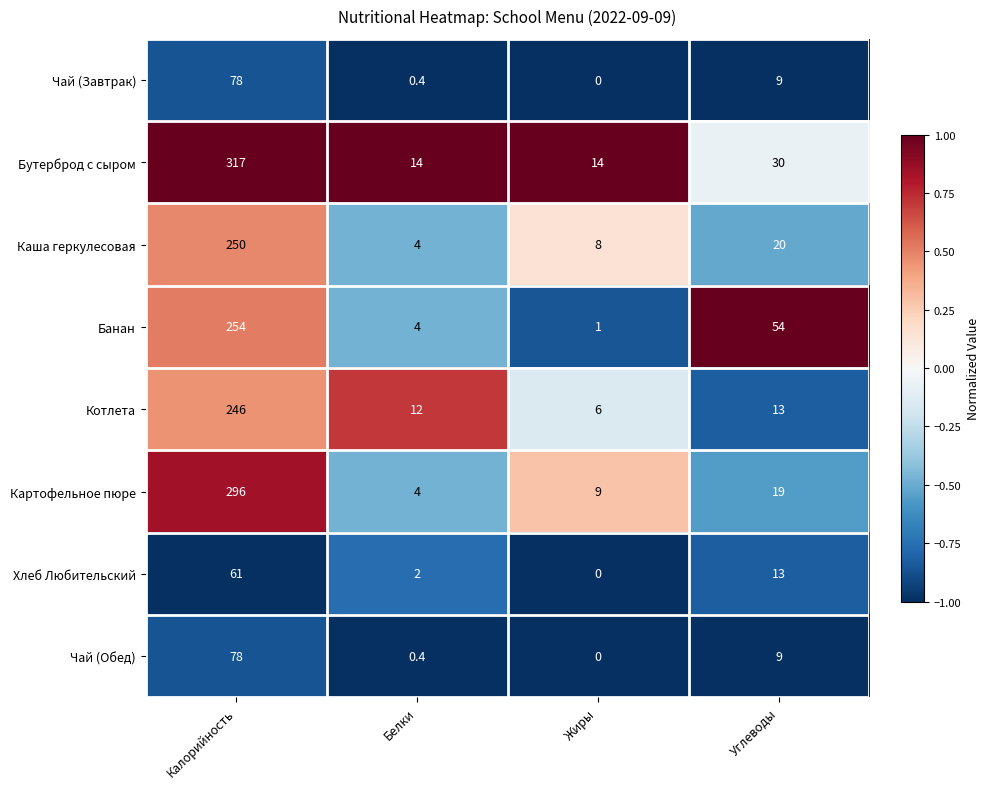

Is the value of Чай (Завтрак) at Белки greater than the value of Чай (Обед) at Калорийность?

No